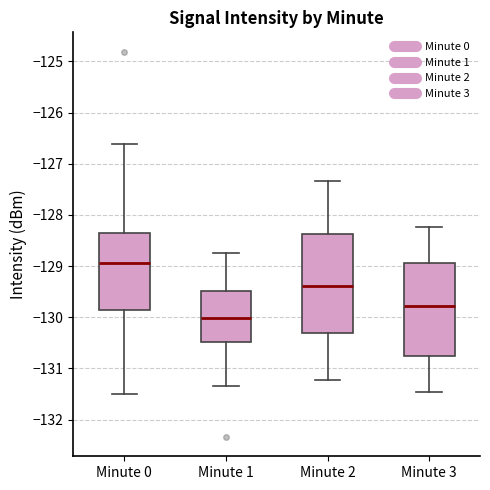

Which box's median line is the lowest?

Minute 1